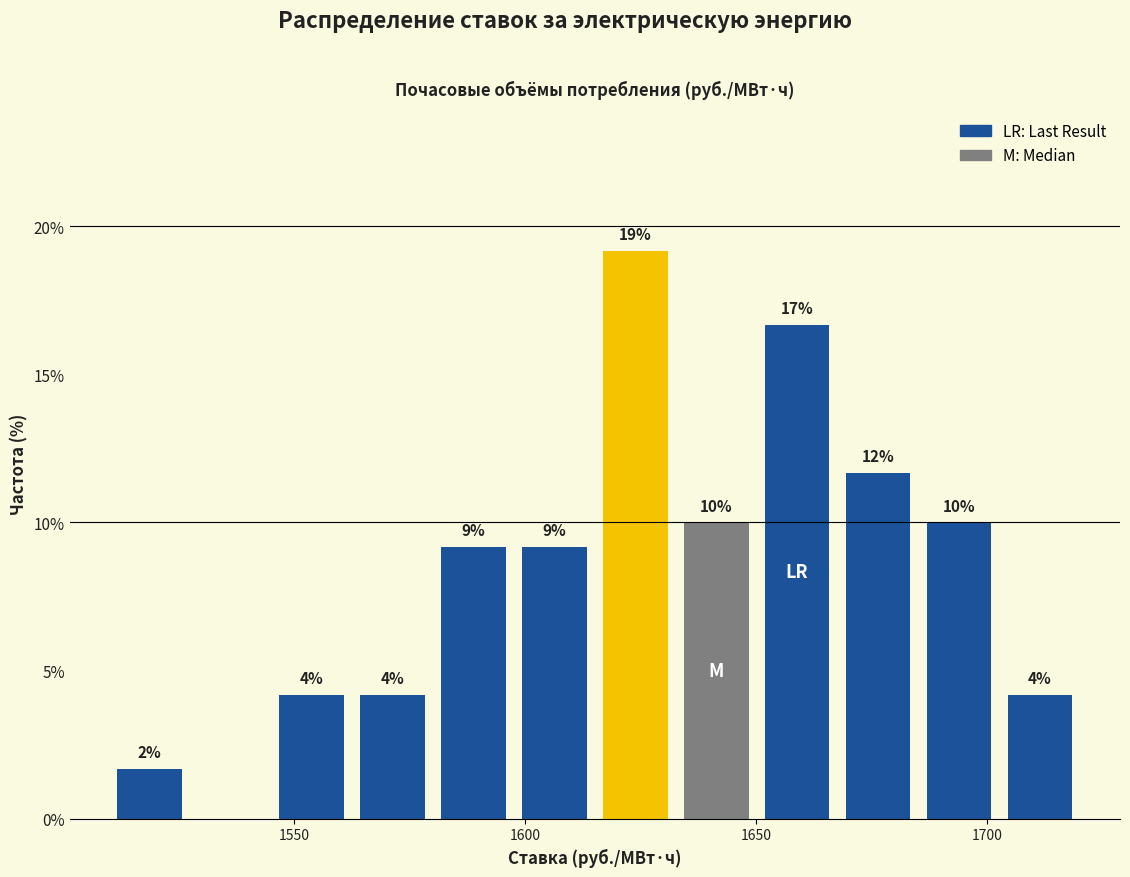

Read against the x-axis, roughly where is the centre of the tallest bar?

1625